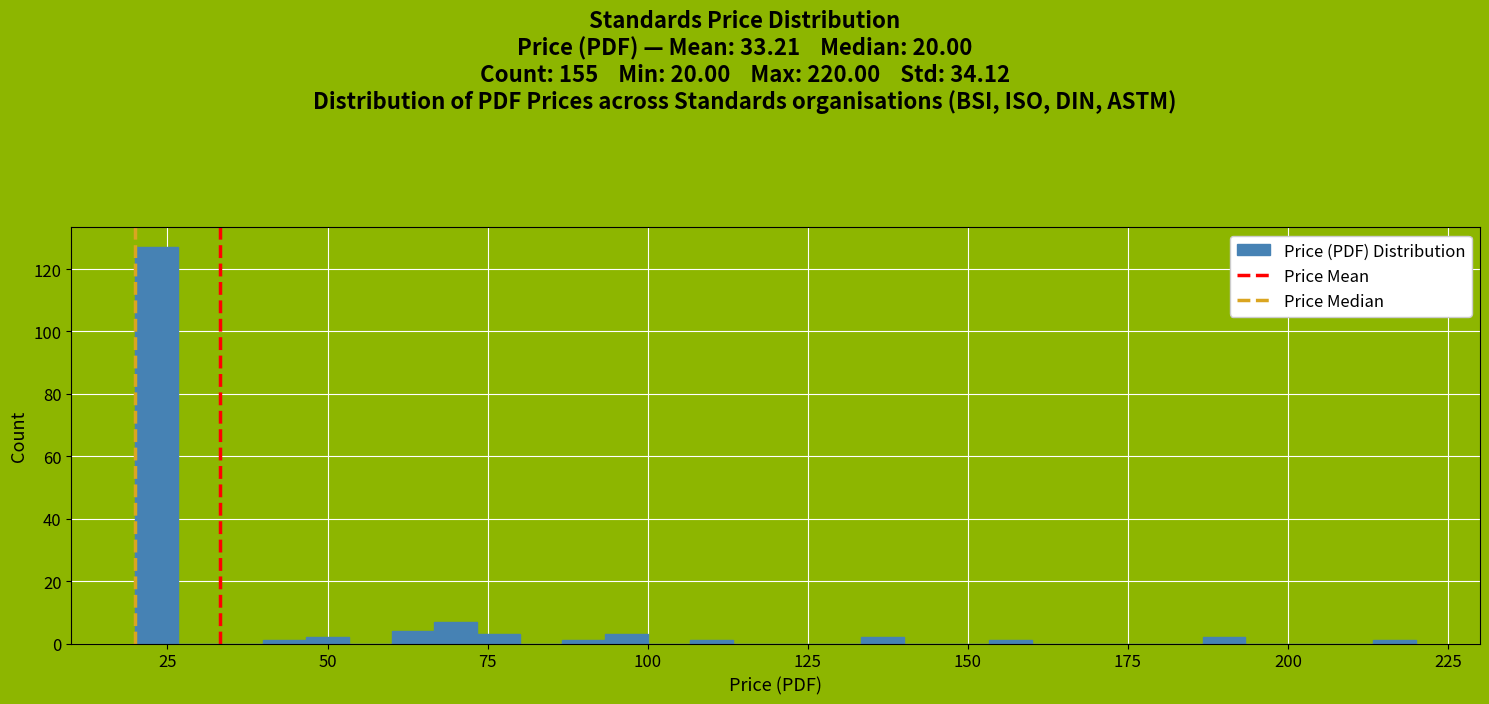

Read against the x-axis, roughly where is the centre of the tallest bar?

25